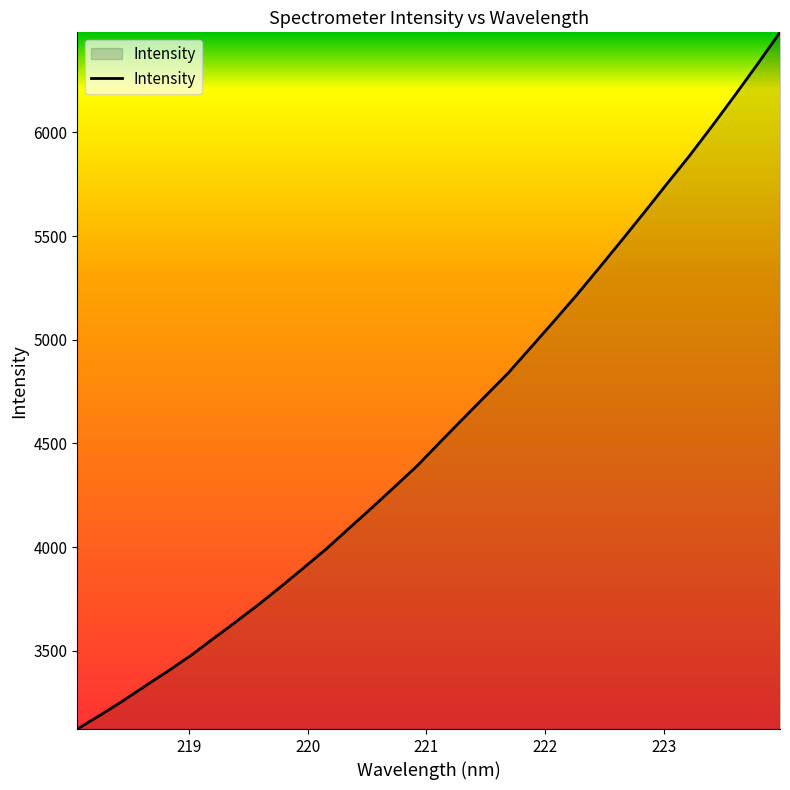

What is the maximum value shown in the chart?

6482.8